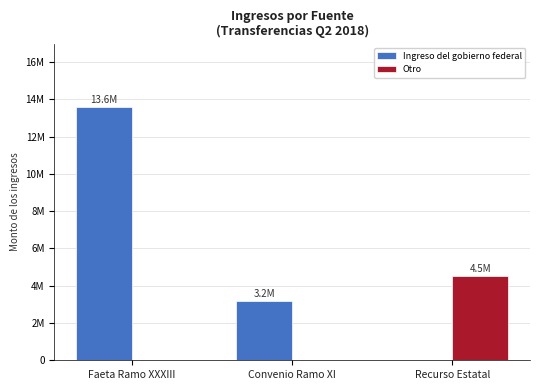

Count the Ingreso del gobierno federal values in the range 0 to 13587218.

3